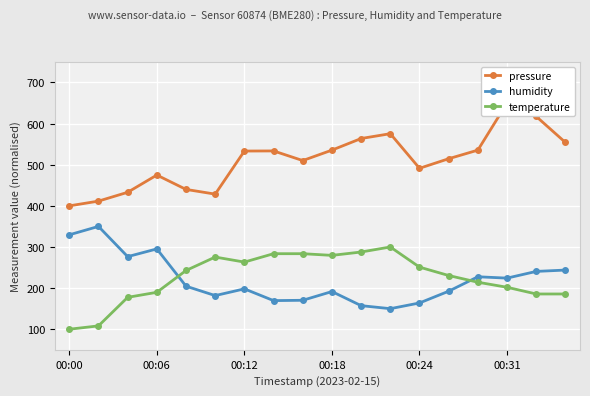

In pressure, how many points are lower than both neighbors (excluding endpoints)?

3